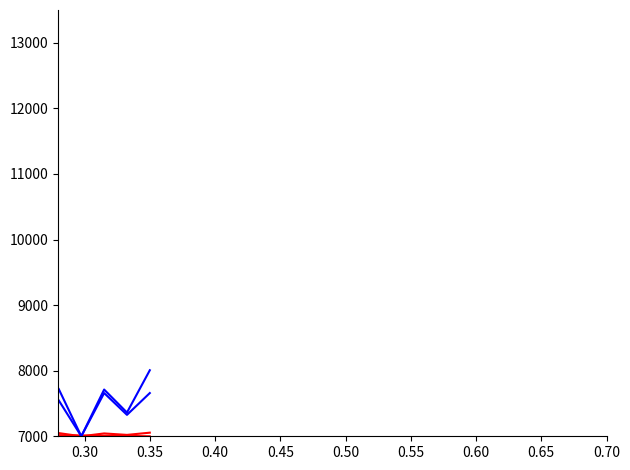

How many lines are shown in the chart?

4